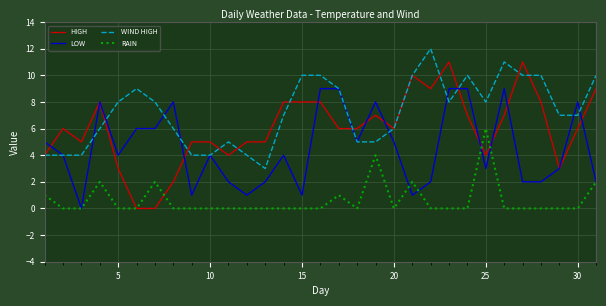

What is the greatest value displayed?

12